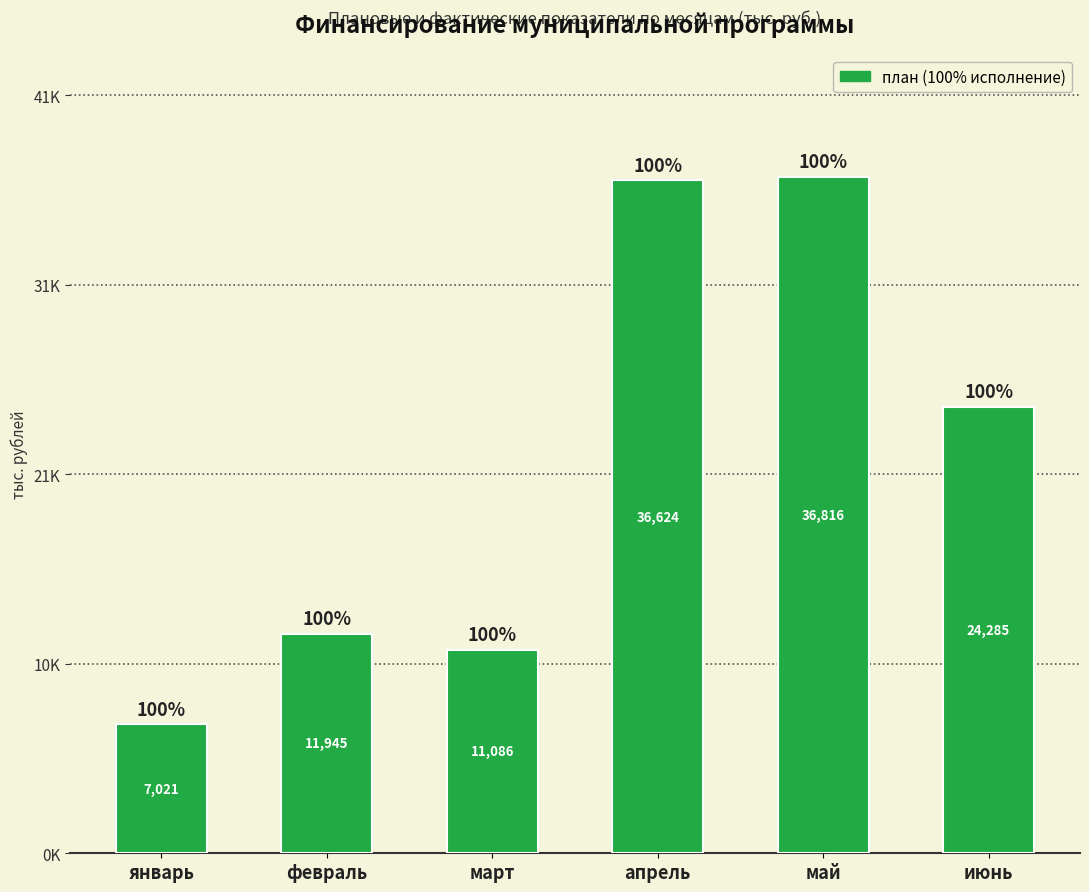

What is the label of the 6th bar from the right?

январь